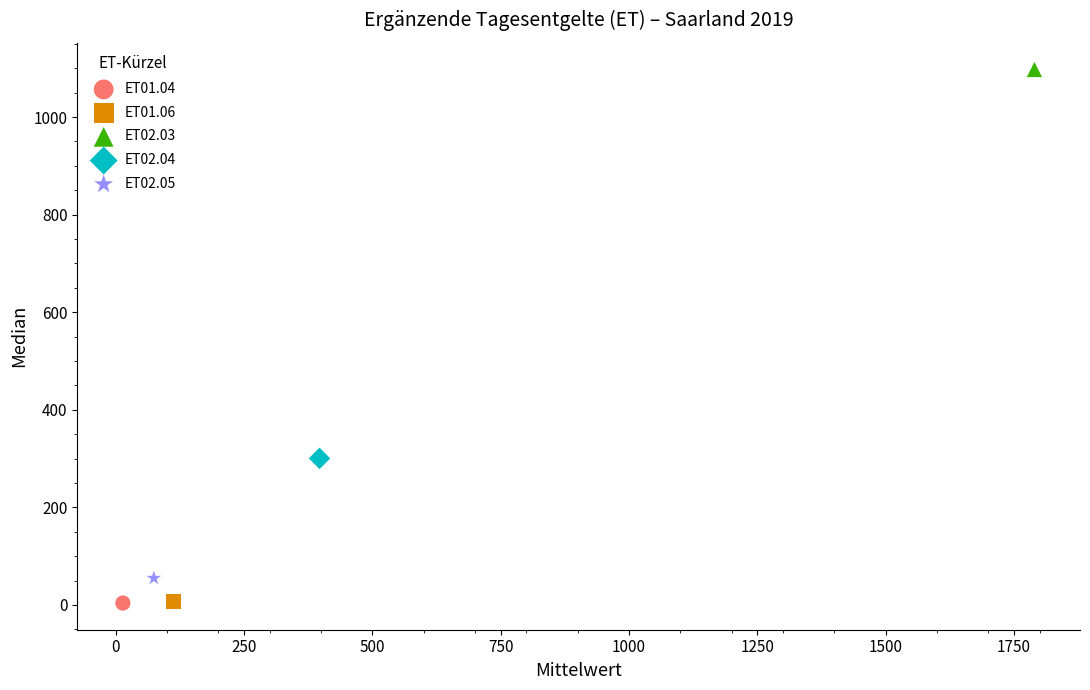

Which series contains the highest Y value?

ET02.03